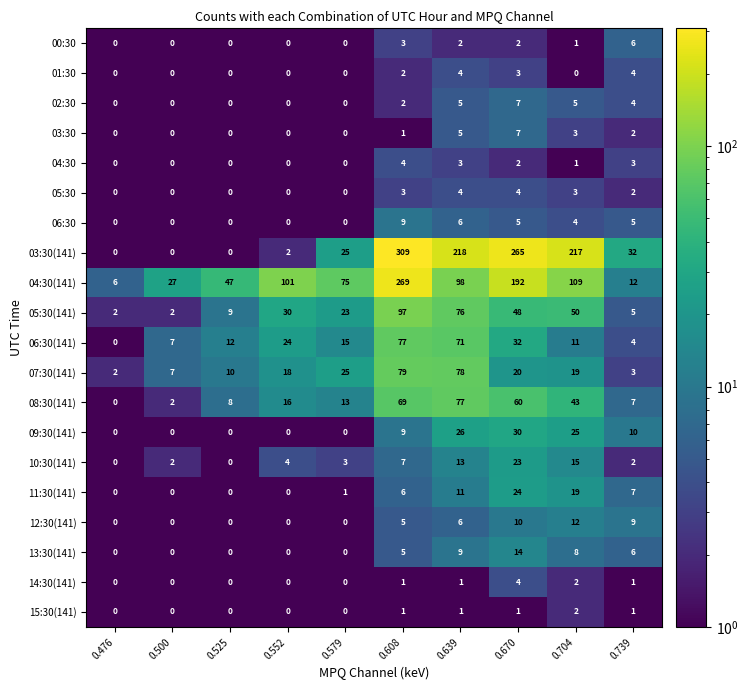

The 04:30(141) series shows 419 at 0.608. True or false?

False